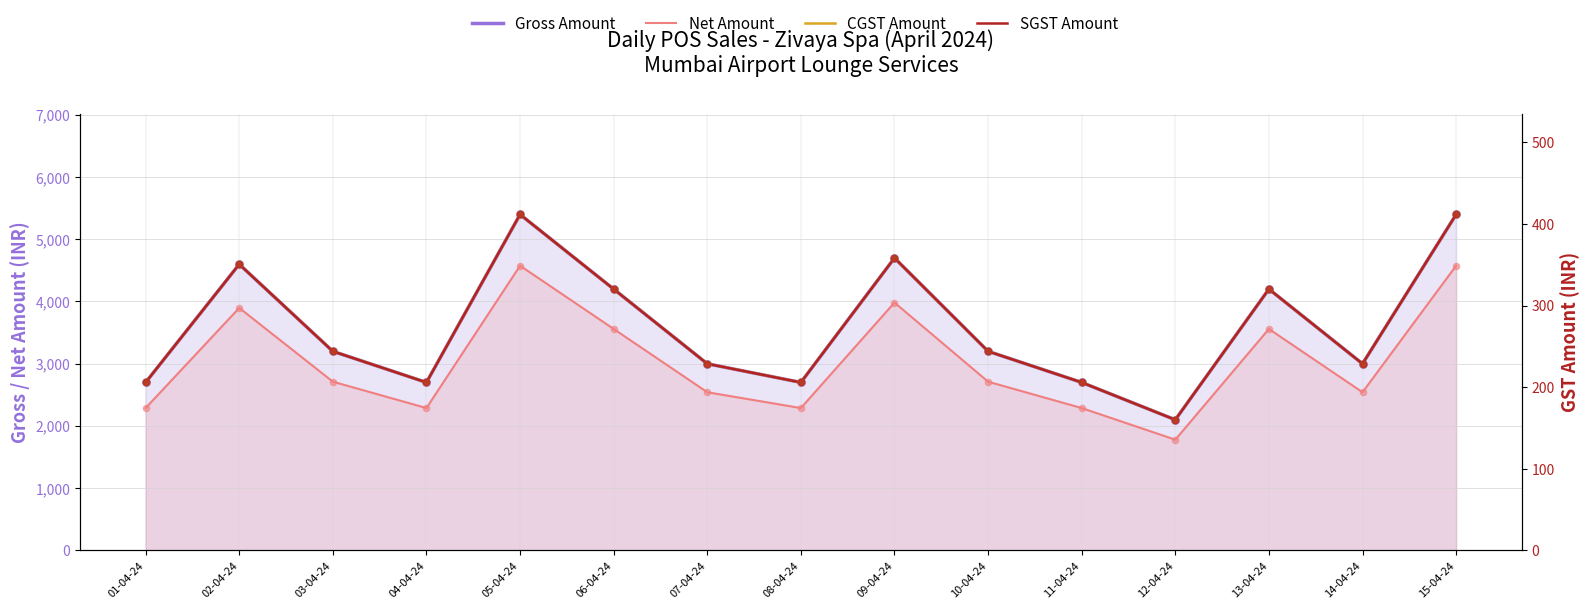

At which category is the sum across all series the highest?

05-04-24